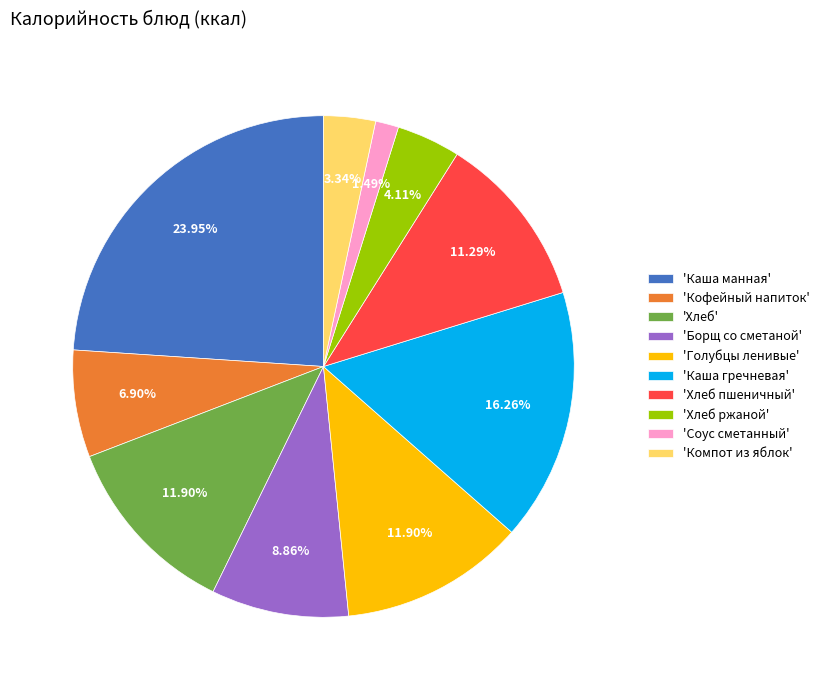

Is there a majority slice in this chart?

No